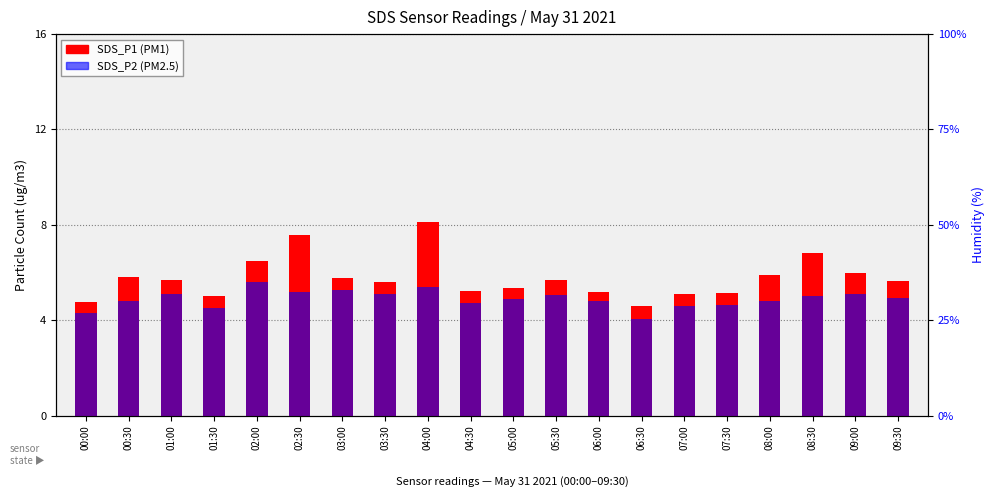

What is the label of the 1st bar from the right?

09:30